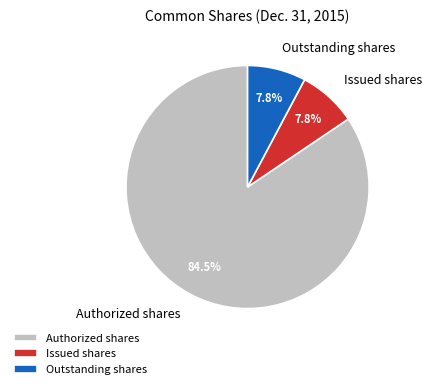

Do Issued shares and Authorized shares together represent more than half of the pie?

Yes